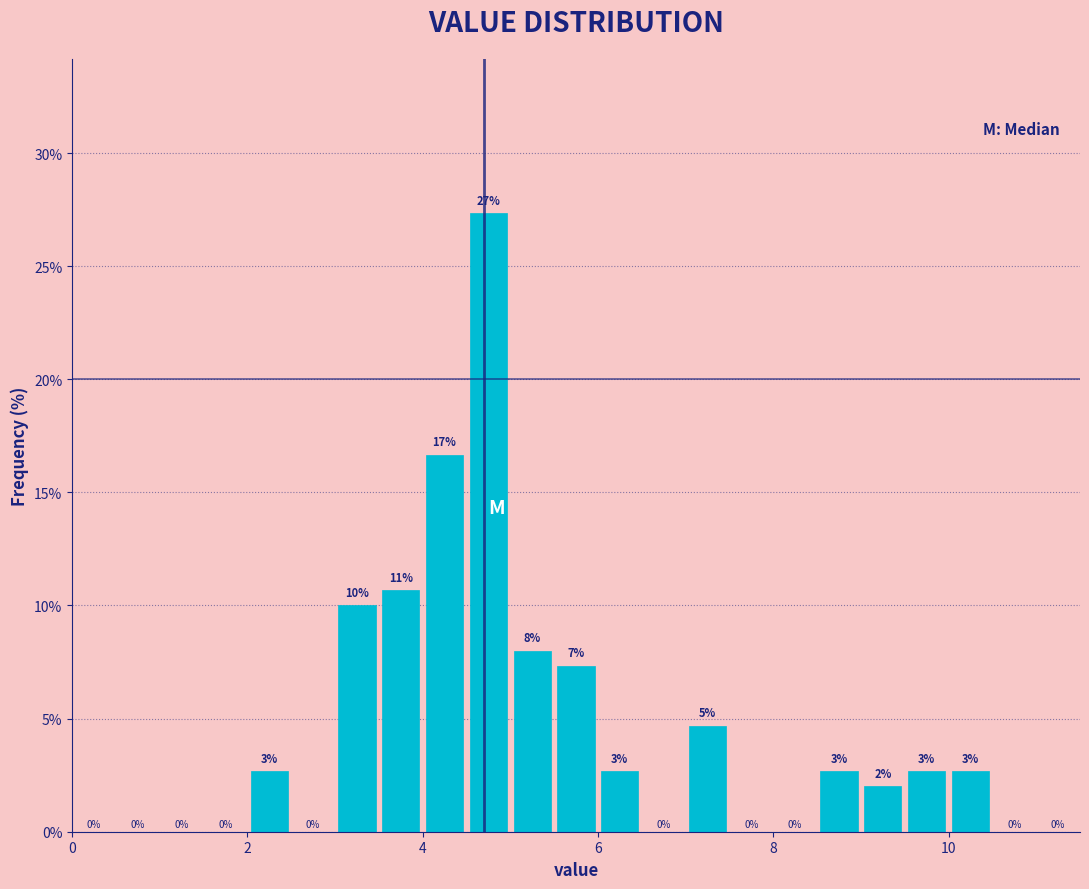

Read against the x-axis, roughly where is the centre of the tallest bar?

4.8